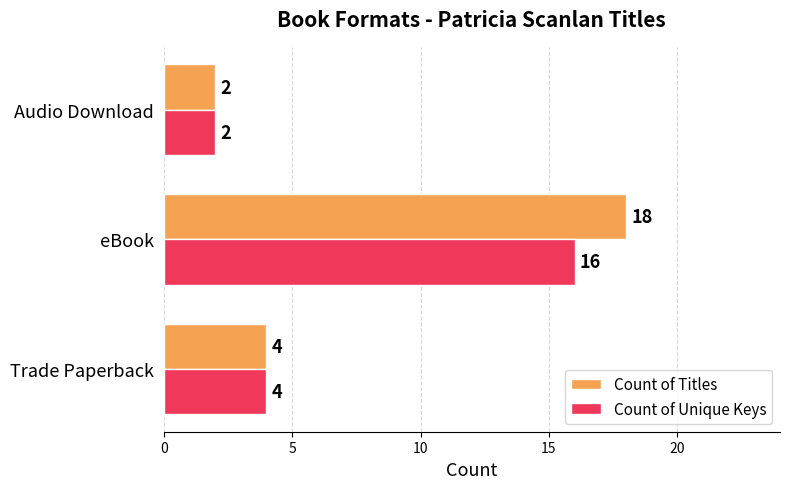

What are all the series names shown in the legend?

Count of Titles, Count of Unique Keys